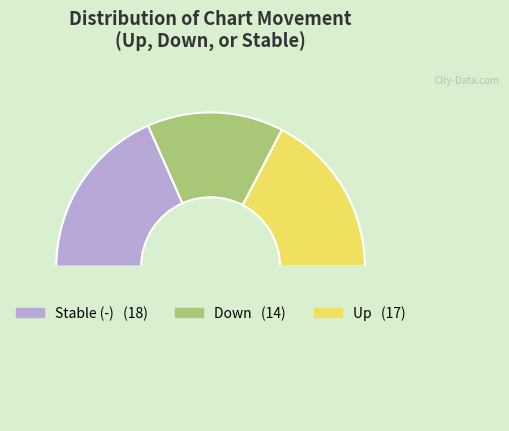

Count the number of slices in the pie.

4